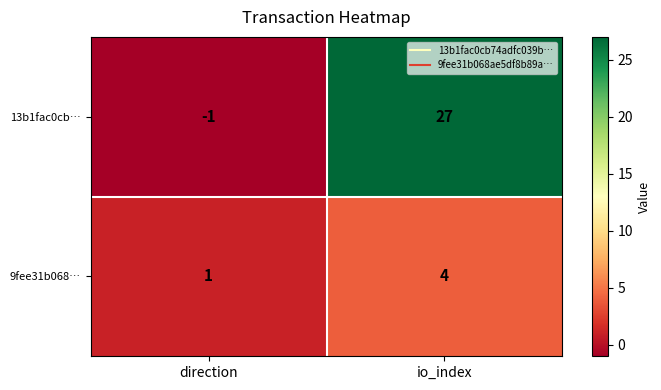

Count the number of categories in the chart.

2